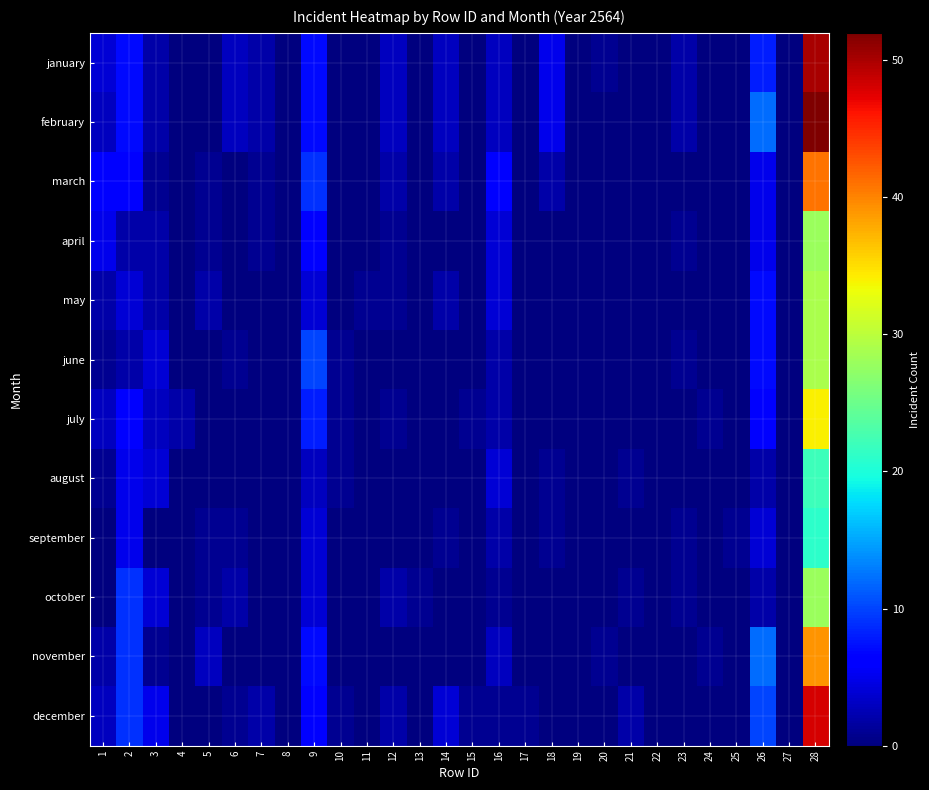

Reading right to left, transcribe all the data shown in this chart.

january: 28=50	27=0	26=8	25=0	24=0	23=2	22=0	21=0	20=1	19=0	18=5	17=0	16=3	15=0	14=3	13=0	12=3	11=0	10=0	9=7	8=0	7=2	6=3	5=0	4=0	3=2	2=7	1=4
february: 28=52	27=0	26=12	25=0	24=0	23=2	22=0	21=0	20=0	19=0	18=5	17=0	16=3	15=0	14=3	13=0	12=3	11=0	10=0	9=7	8=0	7=2	6=3	5=0	4=0	3=2	2=7	1=3
march: 28=41	27=0	26=5	25=0	24=0	23=0	22=0	21=0	20=0	19=0	18=2	17=0	16=6	15=0	14=2	13=0	12=2	11=0	10=0	9=9	8=0	7=1	6=0	5=1	4=0	3=1	2=6	1=6
april: 28=28	27=0	26=5	25=0	24=0	23=1	22=0	21=0	20=0	19=0	18=0	17=0	16=4	15=0	14=0	13=0	12=1	11=0	10=0	9=6	8=0	7=1	6=0	5=1	4=0	3=2	2=2	1=5
may: 28=29	27=0	26=7	25=0	24=0	23=0	22=0	21=0	20=0	19=0	18=0	17=0	16=4	15=0	14=2	13=0	12=1	11=1	10=0	9=4	8=0	7=0	6=0	5=2	4=0	3=2	2=4	1=2
june: 28=29	27=0	26=7	25=0	24=0	23=1	22=0	21=0	20=0	19=0	18=0	17=0	16=2	15=0	14=0	13=0	12=0	11=0	10=1	9=10	8=0	7=0	6=1	5=0	4=0	3=4	2=2	1=1
july: 28=34	27=0	26=6	25=0	24=1	23=0	22=0	21=0	20=0	19=0	18=0	17=0	16=2	15=1	14=0	13=0	12=1	11=0	10=1	9=8	8=0	7=0	6=0	5=0	4=2	3=3	2=6	1=3
august: 28=22	27=0	26=2	25=0	24=0	23=0	22=0	21=1	20=0	19=0	18=1	17=0	16=4	15=0	14=0	13=0	12=0	11=0	10=1	9=3	8=0	7=0	6=0	5=0	4=0	3=4	2=5	1=1
september: 28=21	27=0	26=4	25=1	24=0	23=1	22=0	21=0	20=0	19=0	18=1	17=0	16=2	15=0	14=1	13=0	12=0	11=0	10=0	9=4	8=0	7=0	6=1	5=1	4=0	3=0	2=5	1=0
october: 28=28	27=0	26=2	25=0	24=0	23=1	22=0	21=1	20=0	19=0	18=0	17=0	16=1	15=0	14=0	13=1	12=2	11=0	10=0	9=4	8=0	7=0	6=2	5=1	4=0	3=4	2=9	1=0
november: 28=39	27=0	26=12	25=0	24=1	23=0	22=0	21=0	20=1	19=0	18=0	17=0	16=3	15=0	14=0	13=0	12=0	11=0	10=0	9=7	8=0	7=0	6=0	5=3	4=0	3=1	2=9	1=2
december: 28=48	27=0	26=10	25=0	24=0	23=0	22=0	21=2	20=0	19=0	18=0	17=1	16=1	15=1	14=4	13=0	12=2	11=0	10=1	9=6	8=0	7=2	6=1	5=0	4=0	3=5	2=9	1=3